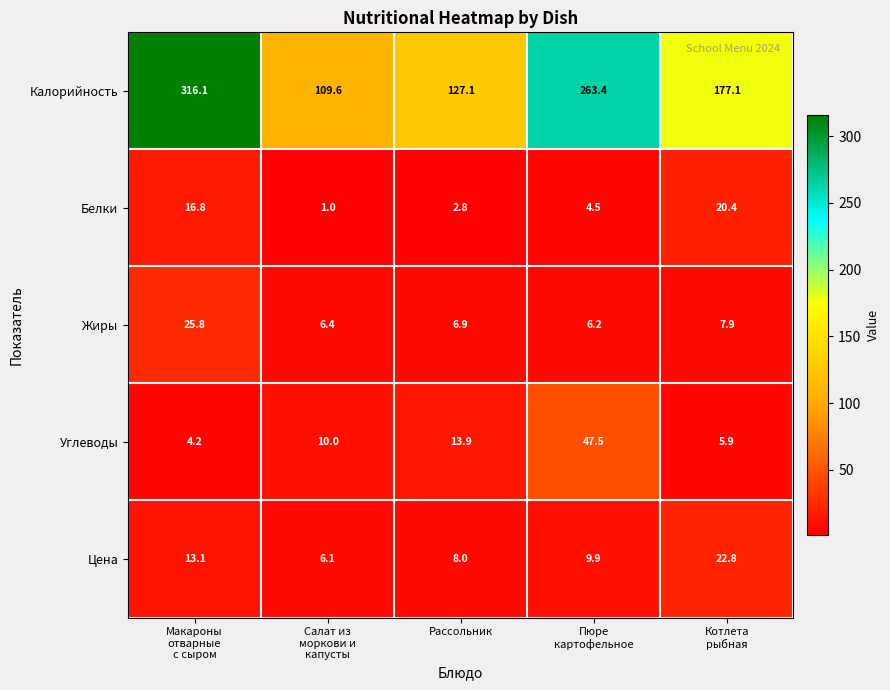

At how many categories does at least one series exceed 11?

5